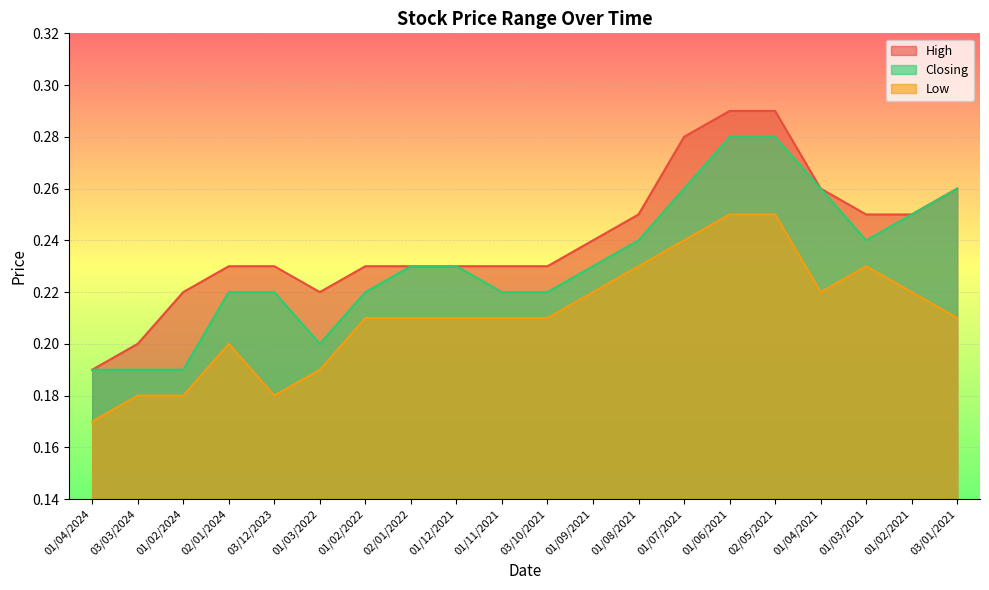

What is the average value of the Closing series?

0.2